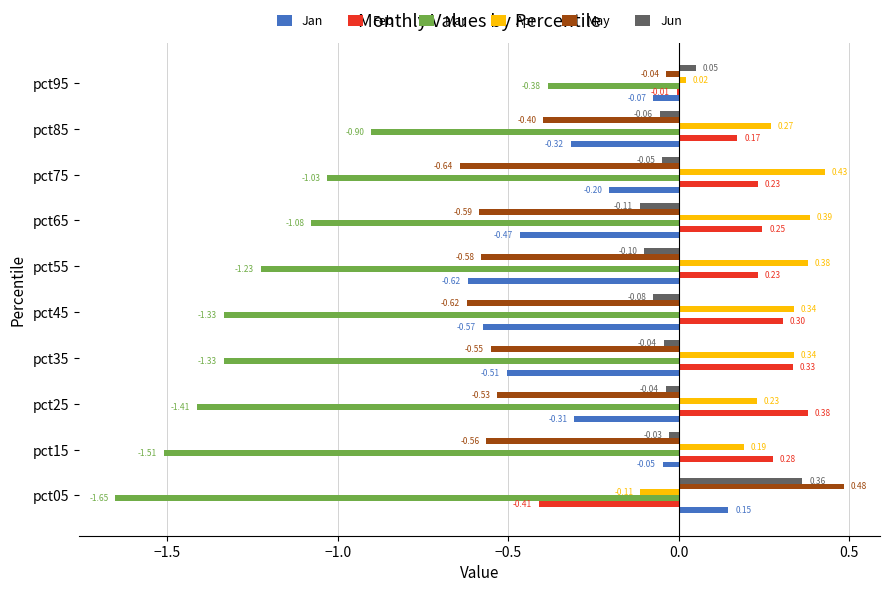

What is the sum of all Apr values?

2.5